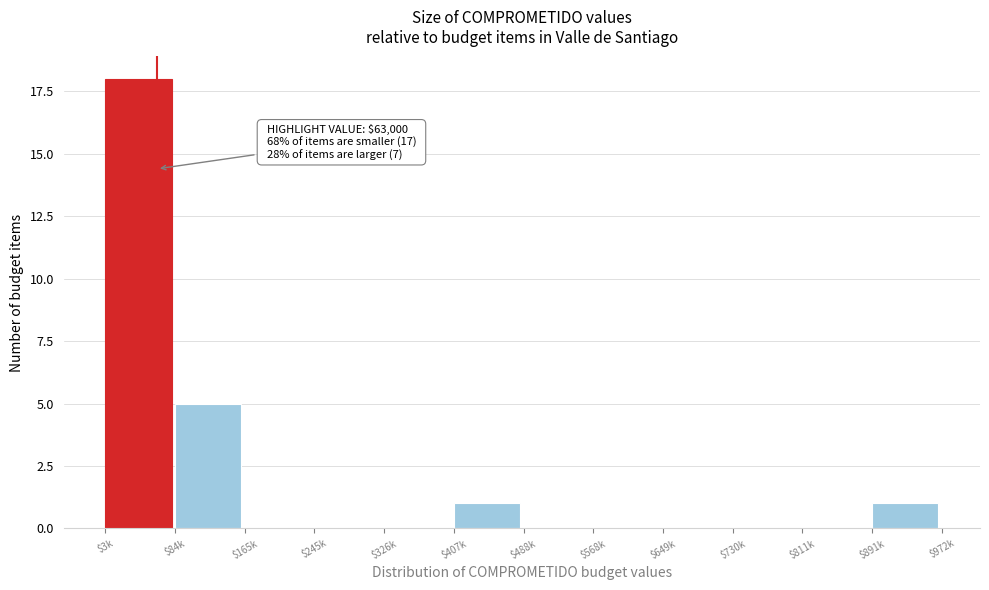

What is the sum of all values?

25